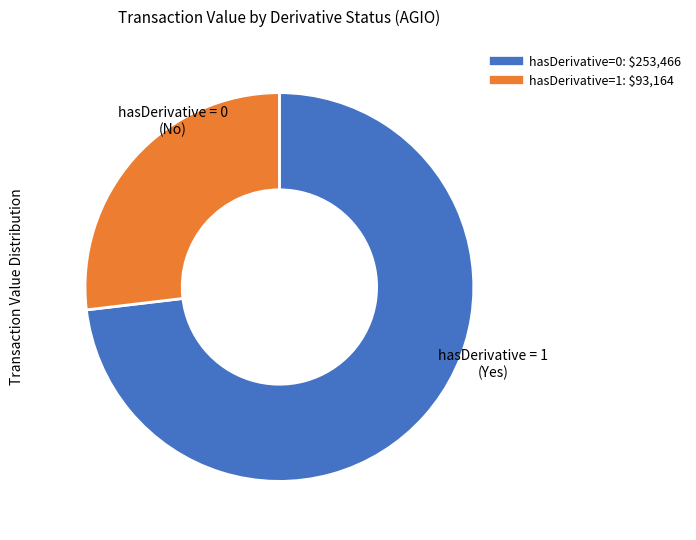

Does any single category account for the majority?

Yes